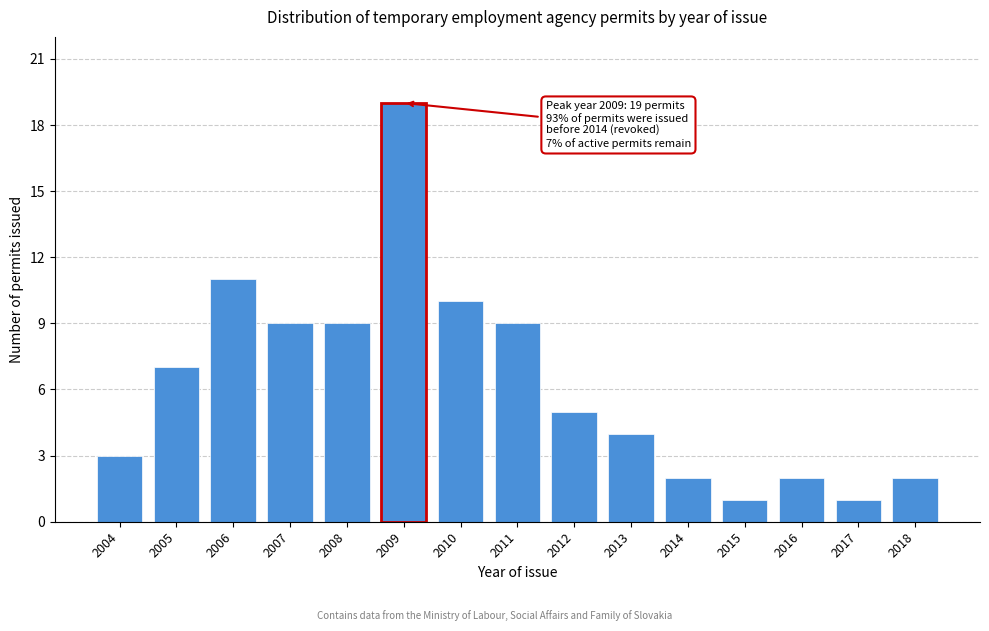

Reading right to left, transcribe all the data shown in this chart.

2	1	2	1	2	4	5	9	10	19	9	9	11	7	3